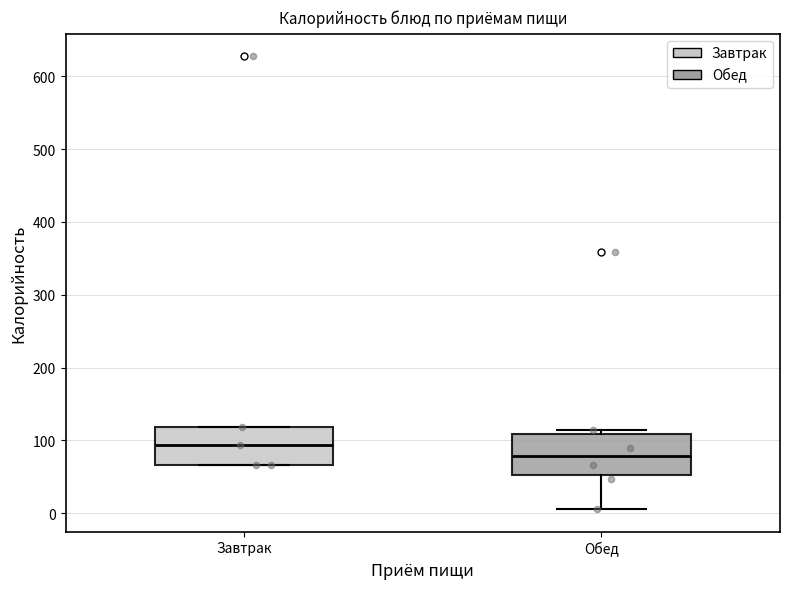

Which box's median line is the highest?

Завтрак